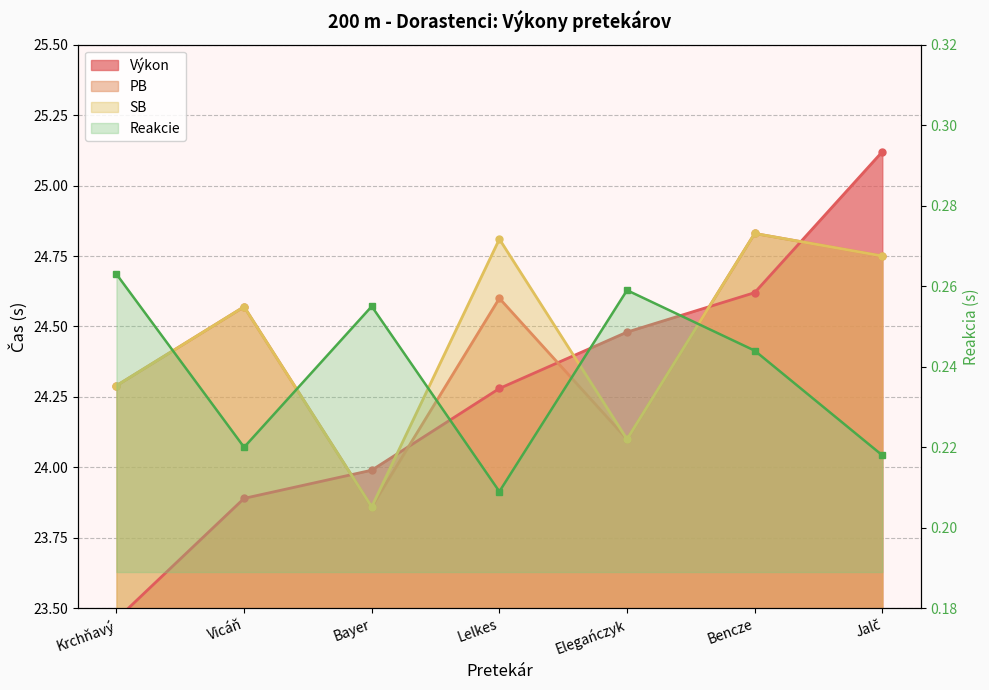

Which series has the largest total across all categories?

SB